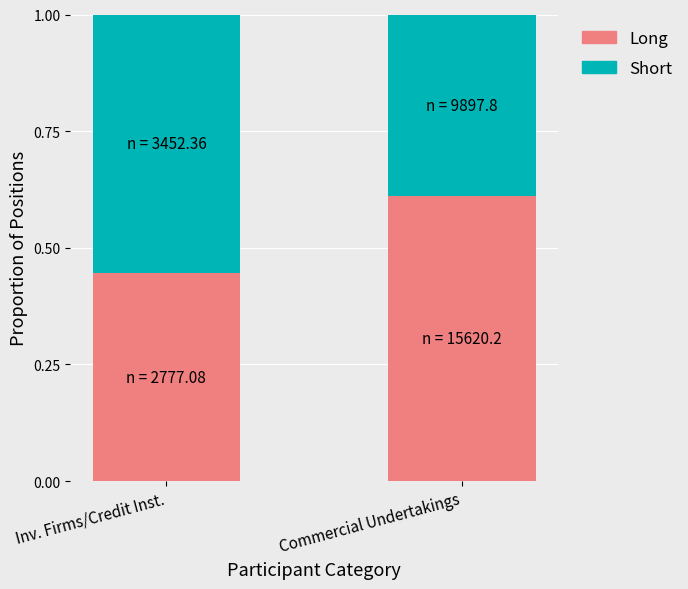

What is the sum of the Long values at Inv. Firms/Credit Inst. and Commercial Undertakings?

1.1